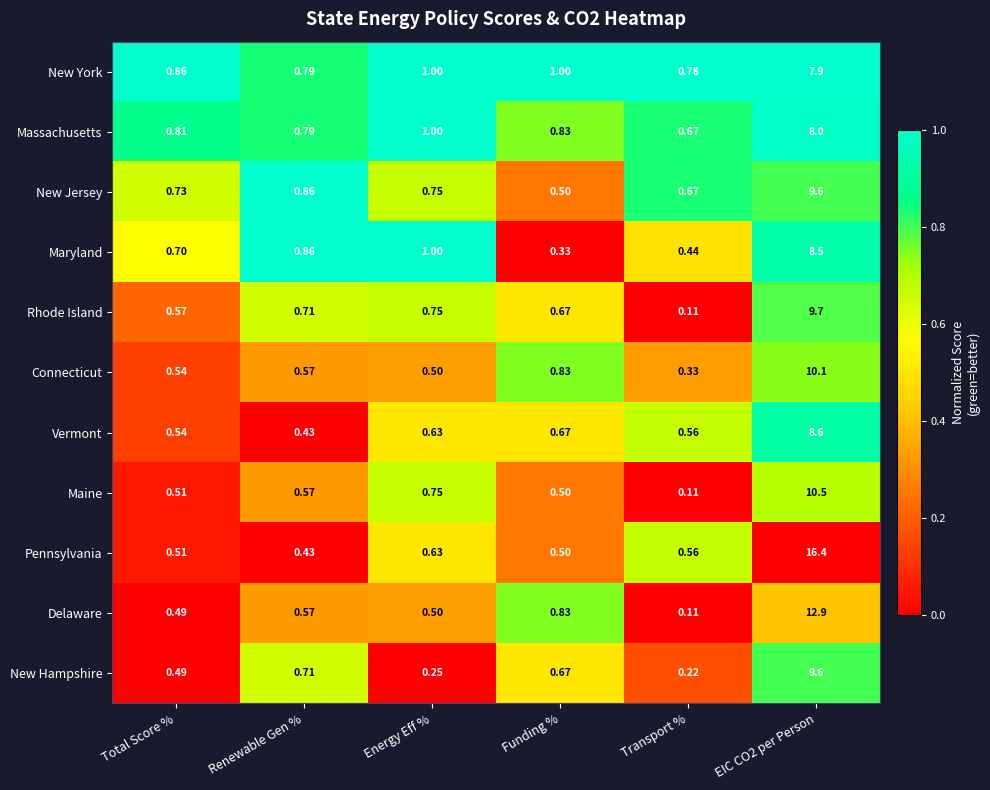

At which label is Connecticut closest to 5?

Funding %